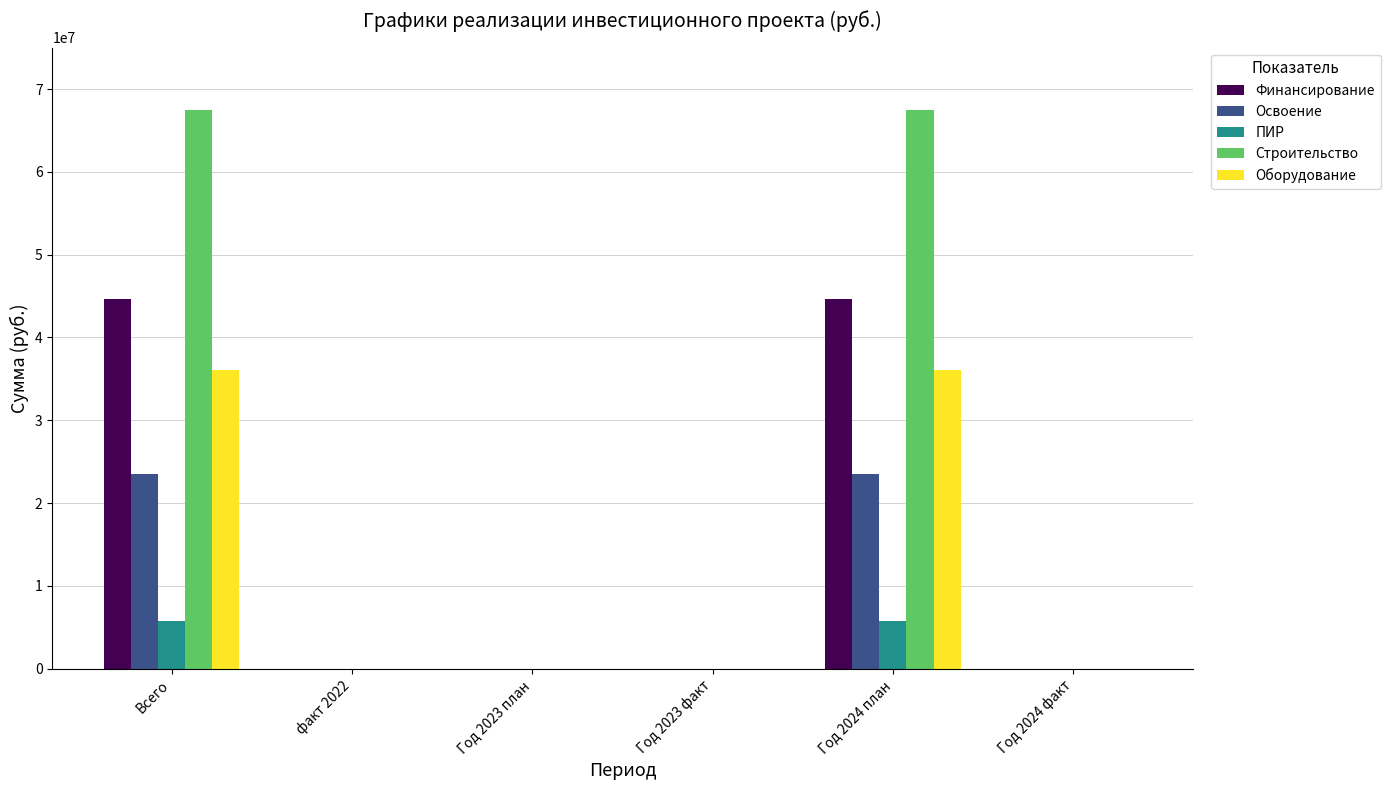

Are the bars horizontal?

No